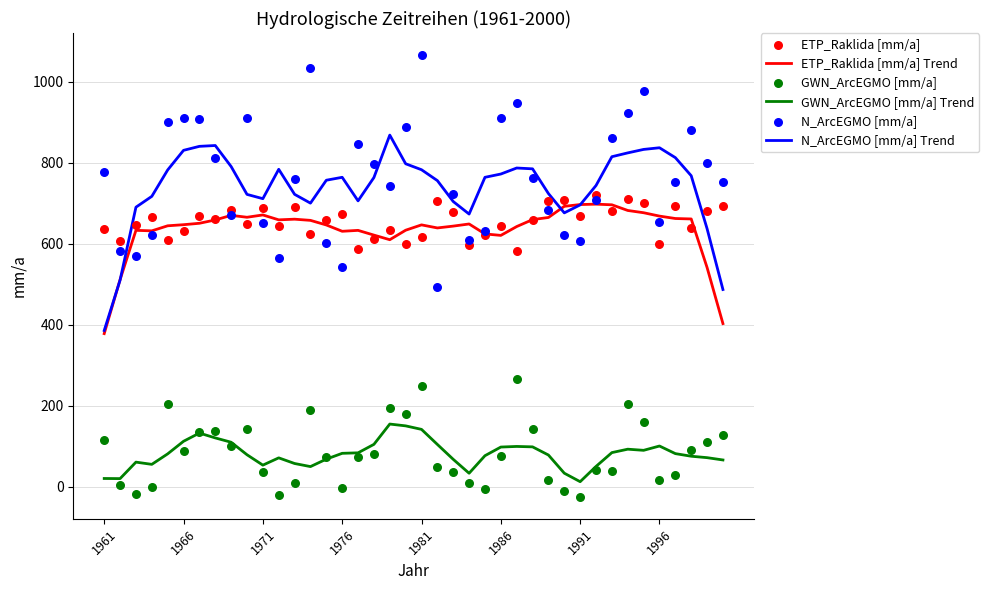

Which series has the widest spread of Y values?

N_ArcEGMO [mm/a]